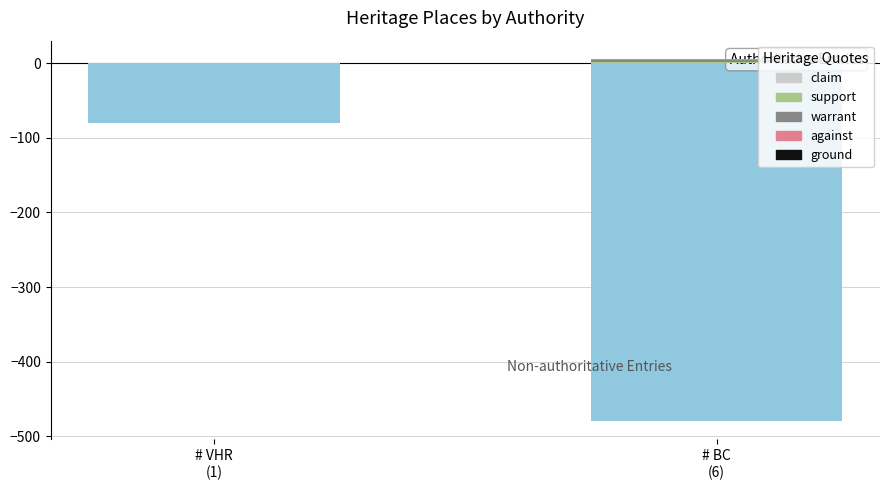

The value of count above at # BC
(6) is 6. True or false?

True